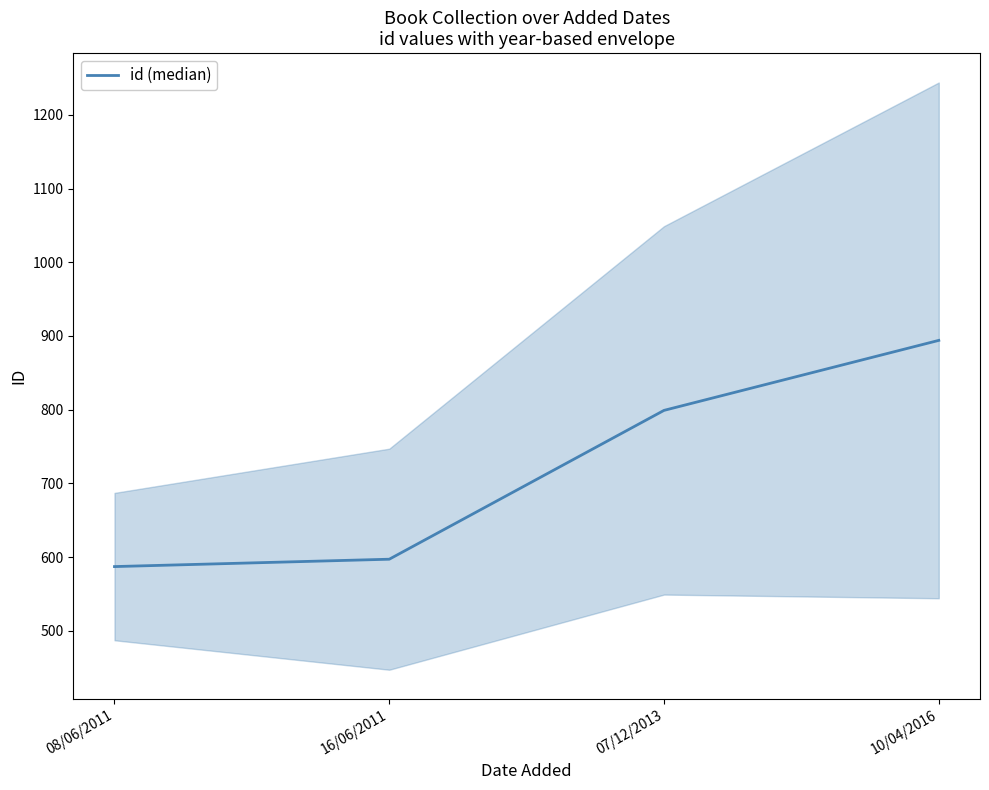

Which has a higher value, 07/12/2013 or 08/06/2011?

07/12/2013